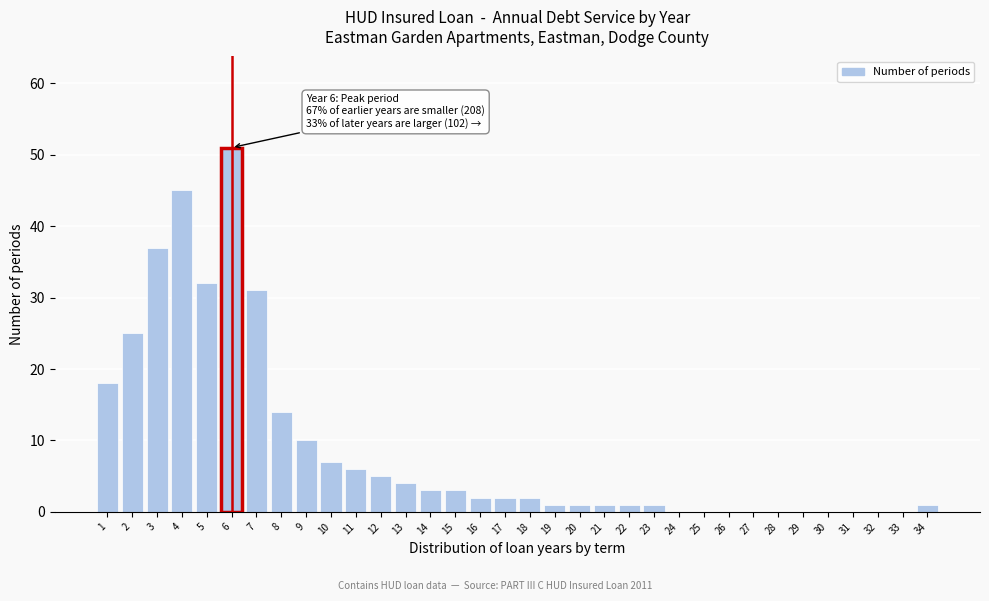

What is the maximum value shown in the chart?

51